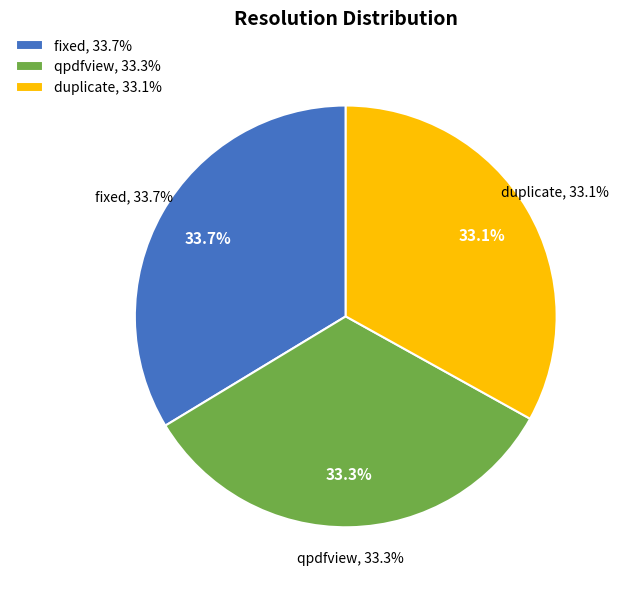

Which category has the smallest portion of the pie?

duplicate